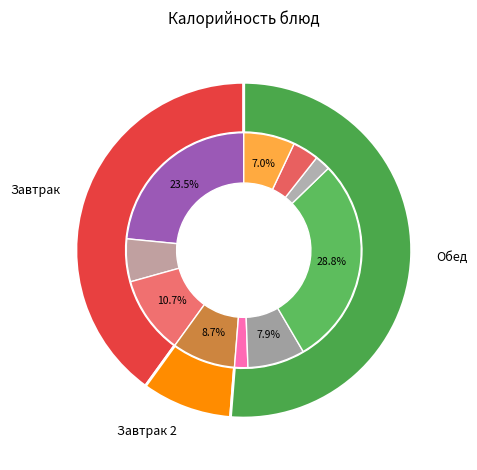

The хлеб slice represents 7% of the pie. True or false?

True